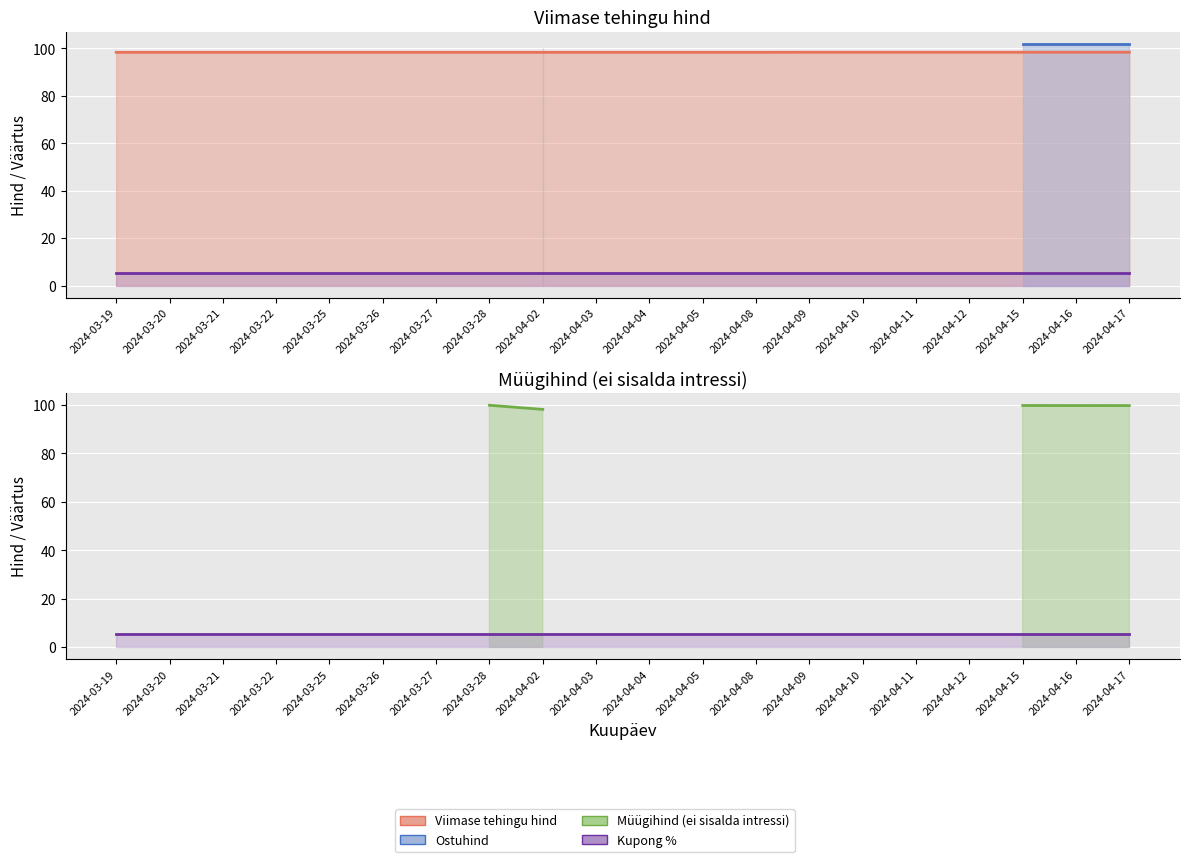

The value of Kupong % at 2024-04-16 is 5.5. True or false?

True